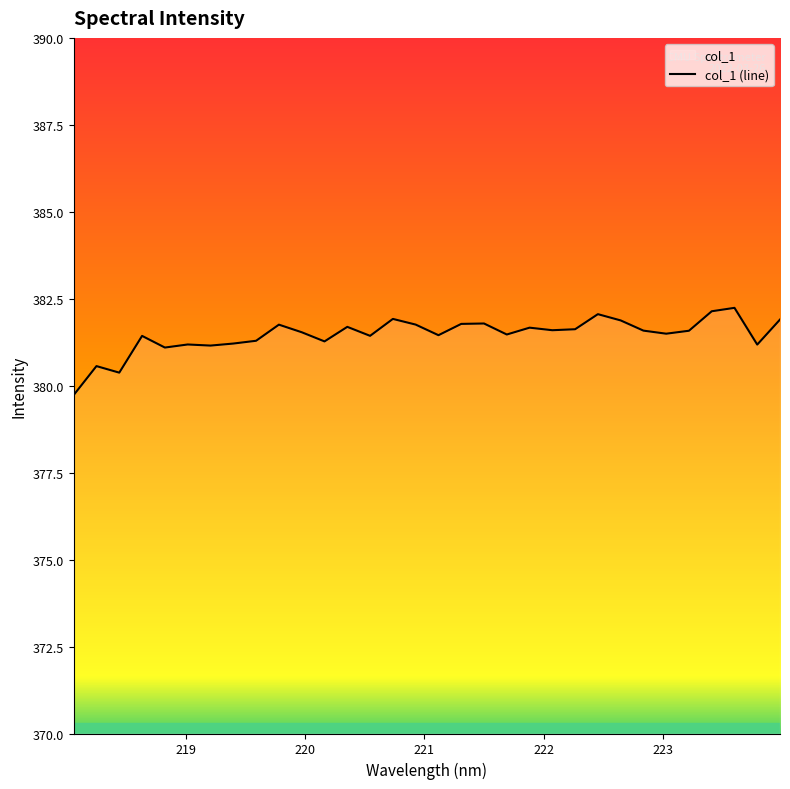

What is the difference between the maximum and second lowest values?

1.9